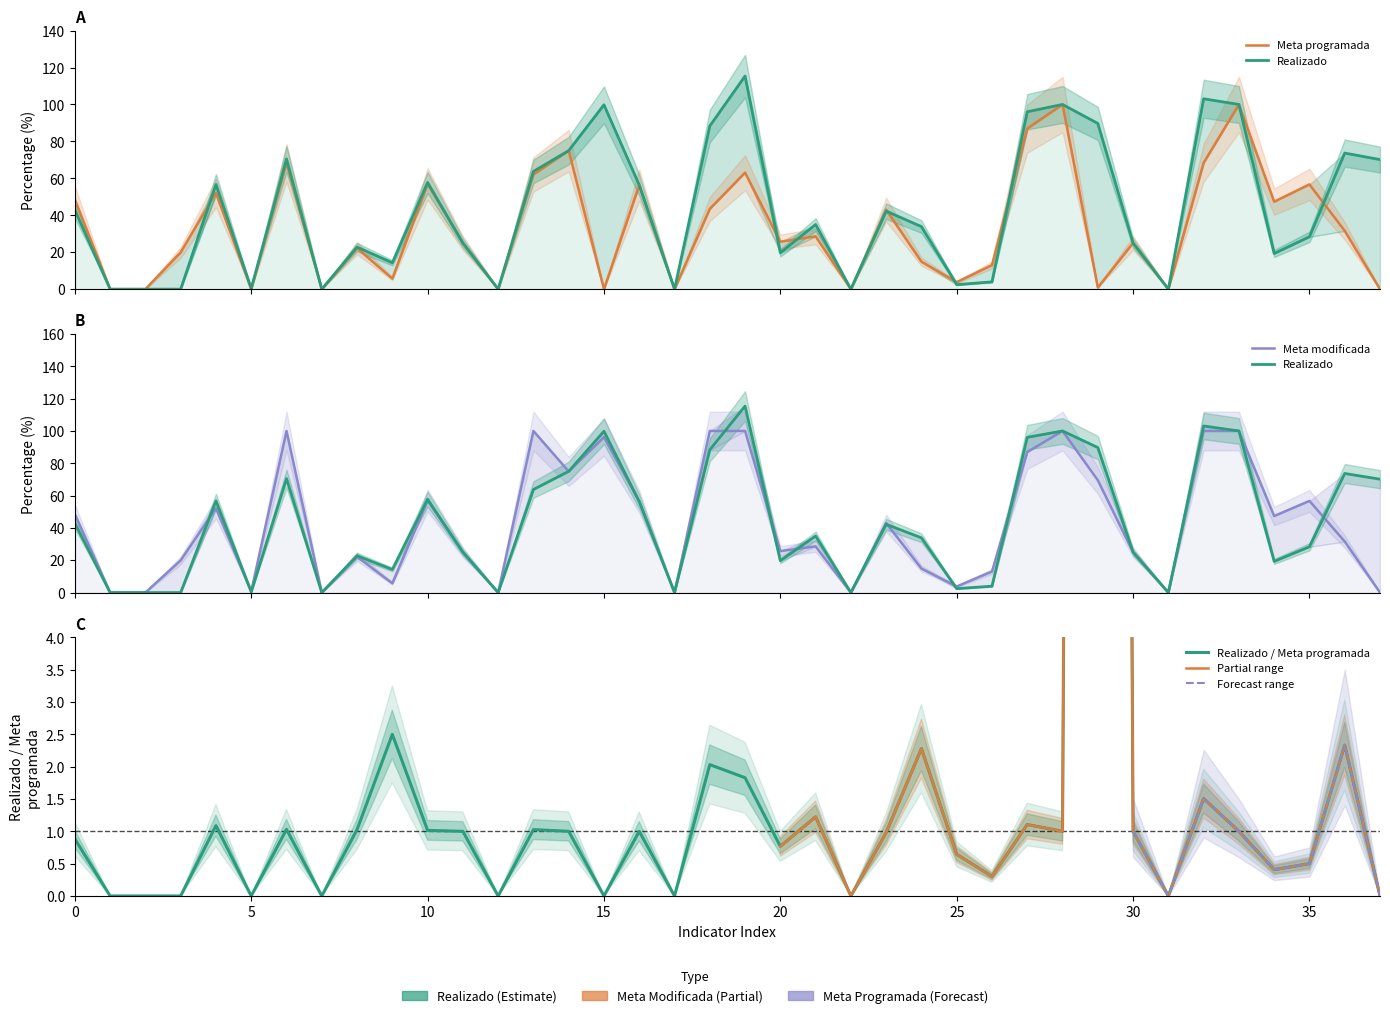

How many values in the meta_modificada series exceed 31?

19